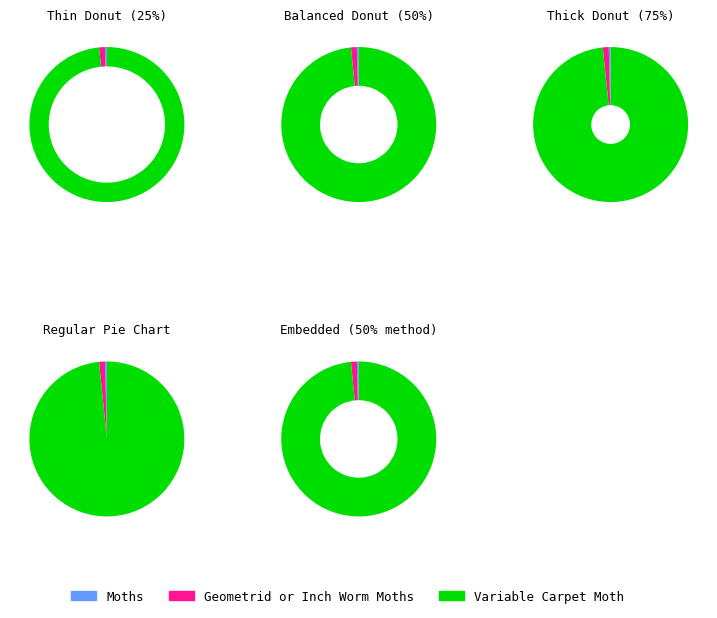

What is the change in value from Moths to Geometrid or Inch Worm Moths?

+62.3